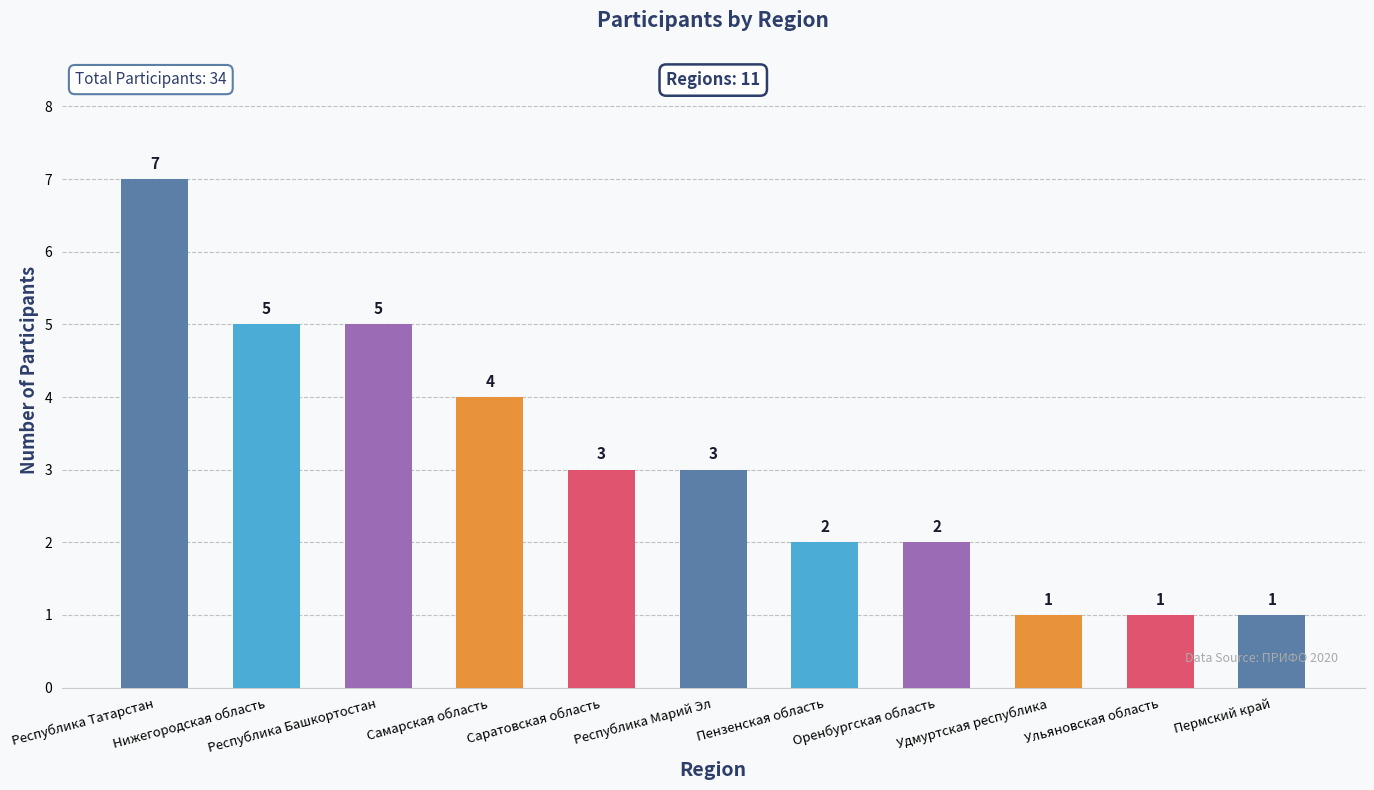

What is the label of the 3rd bar from the left?

Республика Башкортостан